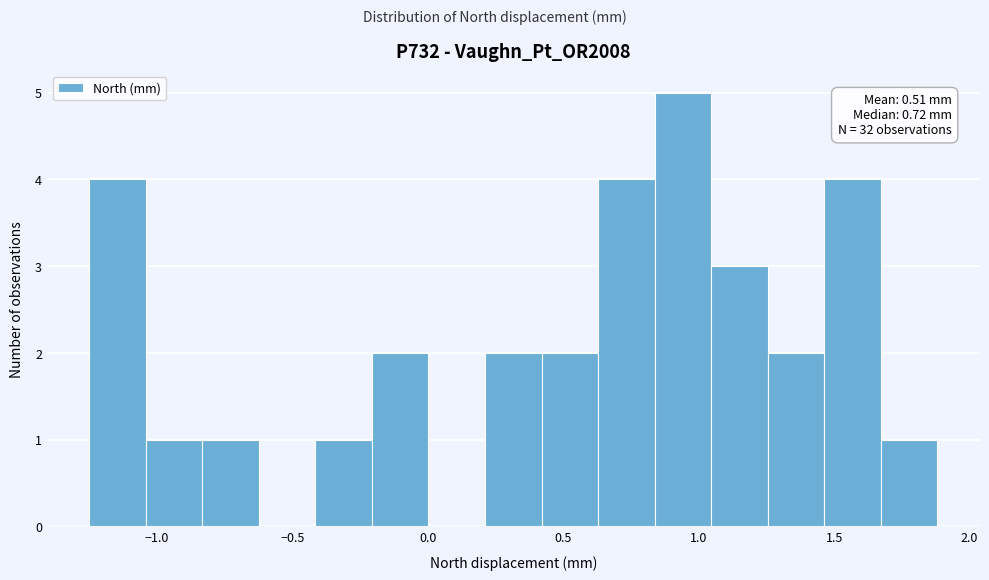

Which range on the x-axis has the tallest bar?

0.85 to 1.05